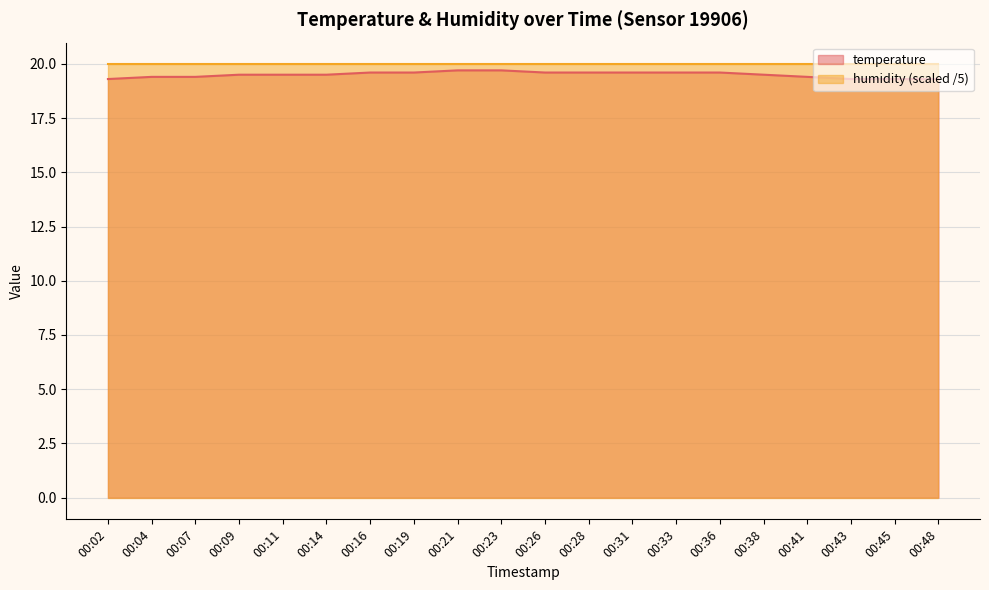

What is the minimum value shown in the chart?

19.3